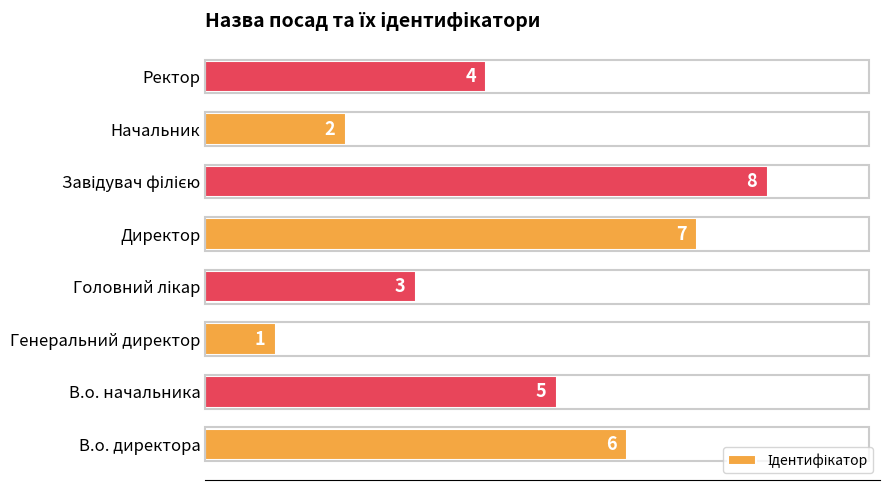

Which has a higher value, Директор or Начальник?

Директор